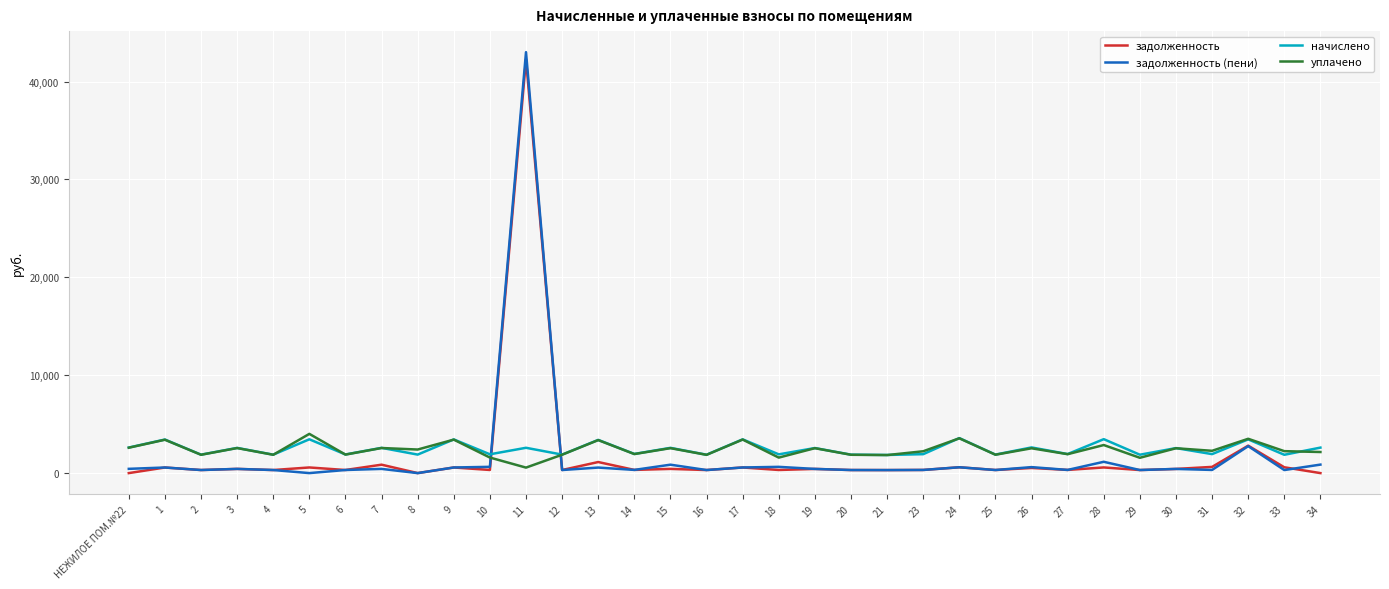

Is this an area chart (filled region under the line)?

No